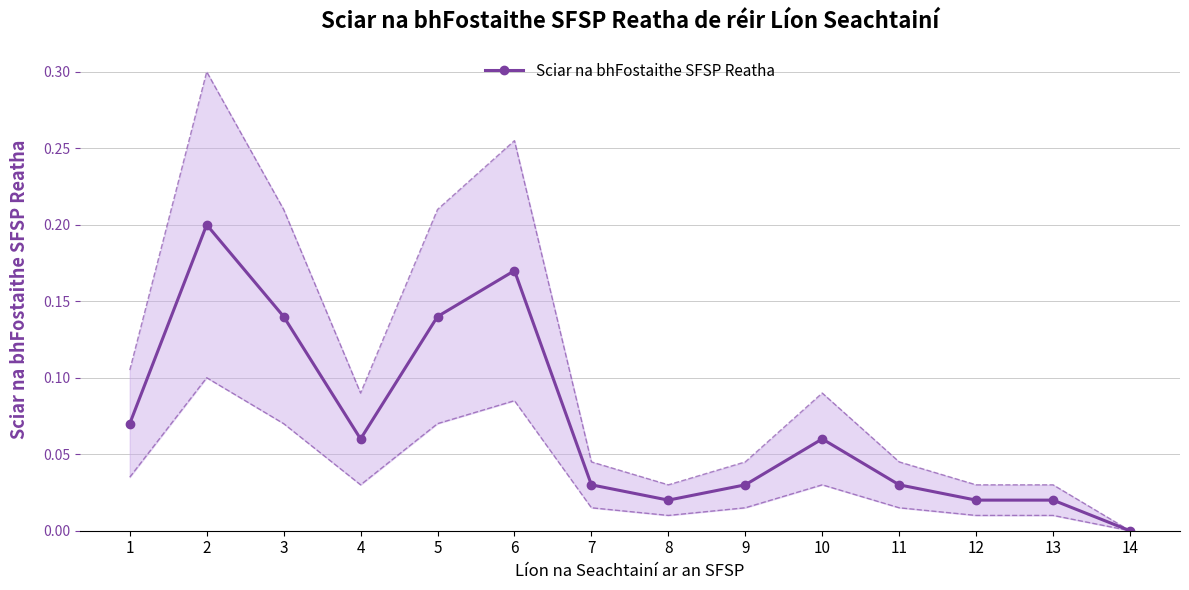

What is the sum of all values?

1.0